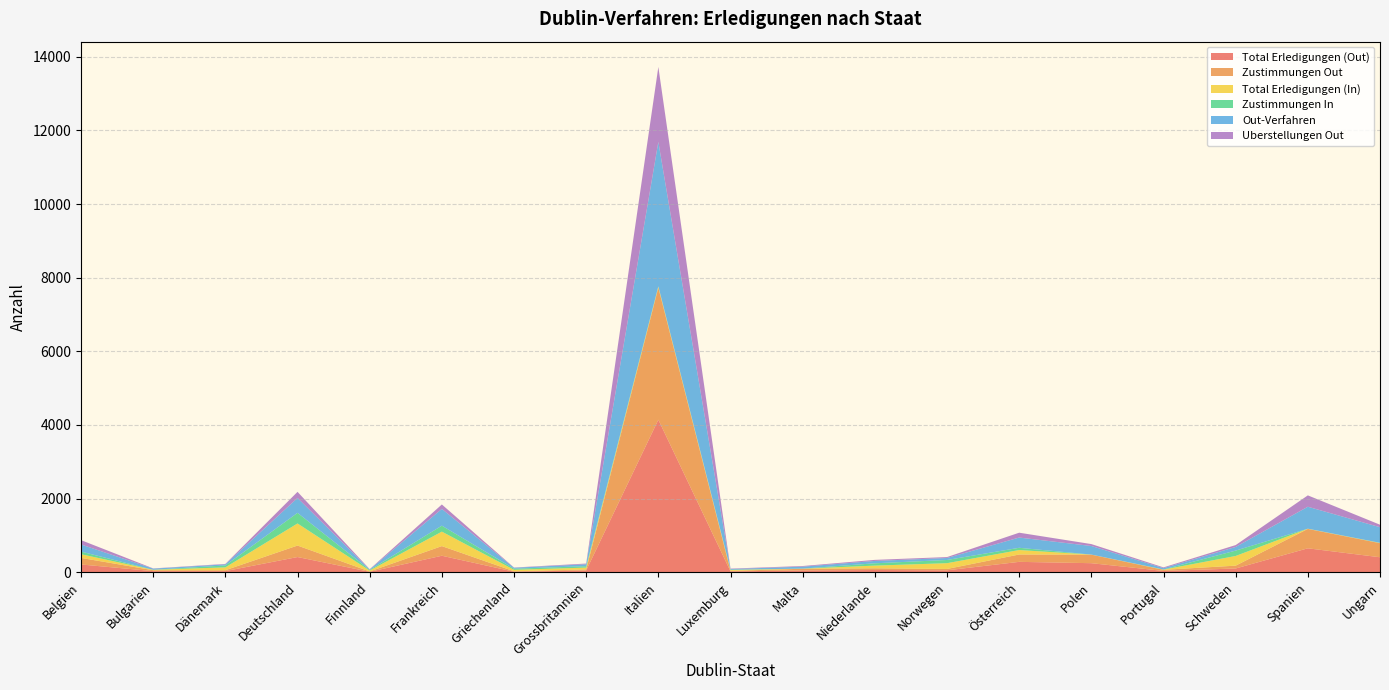

Reading left to right, list all the values displayed in this chart.

Total Erledigungen (Out): 211	30	31	413	12	448	15	48	4143	23	49	61	52	282	246	35	102	650	407
Zustimmungen Out: 178	25	24	312	9	262	11	28	3588	15	46	46	37	200	232	31	77	527	383
Total Erledigungen (In): 100	11	77	600	25	393	40	50	25	23	2	73	157	121	2	5	263	5	5
Zustimmungen In: 72	1	52	288	17	162	30	38	11	7	2	63	87	61	0	4	146	1	5
Out-Verfahren: 193	31	30	404	11	455	26	52	3922	20	52	64	54	278	233	36	99	596	423
Uberstellungen Out: 118	6	12	167	9	121	6	20	2037	11	18	29	25	132	52	21	51	309	68